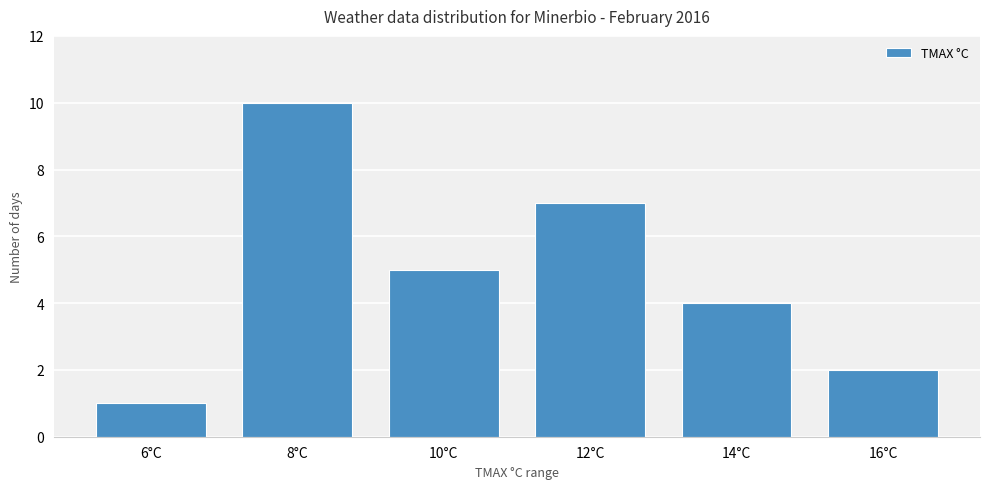

Reading left to right, what are all the values shown in this chart?

6°C=1	8°C=10	10°C=5	12°C=7	14°C=4	16°C=2